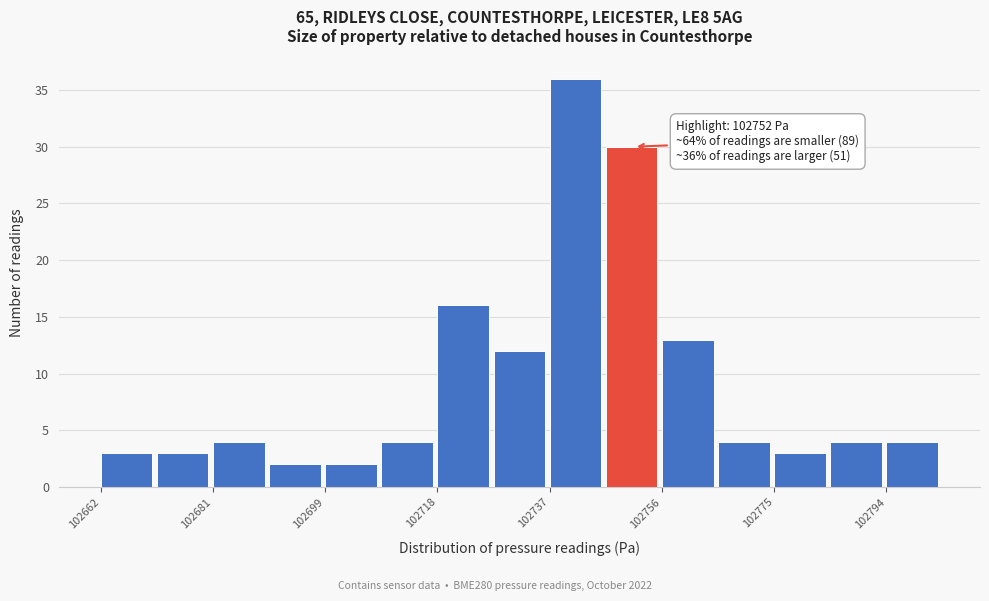

Over which range of the x-axis is the bar tallest?

102738 to 102748